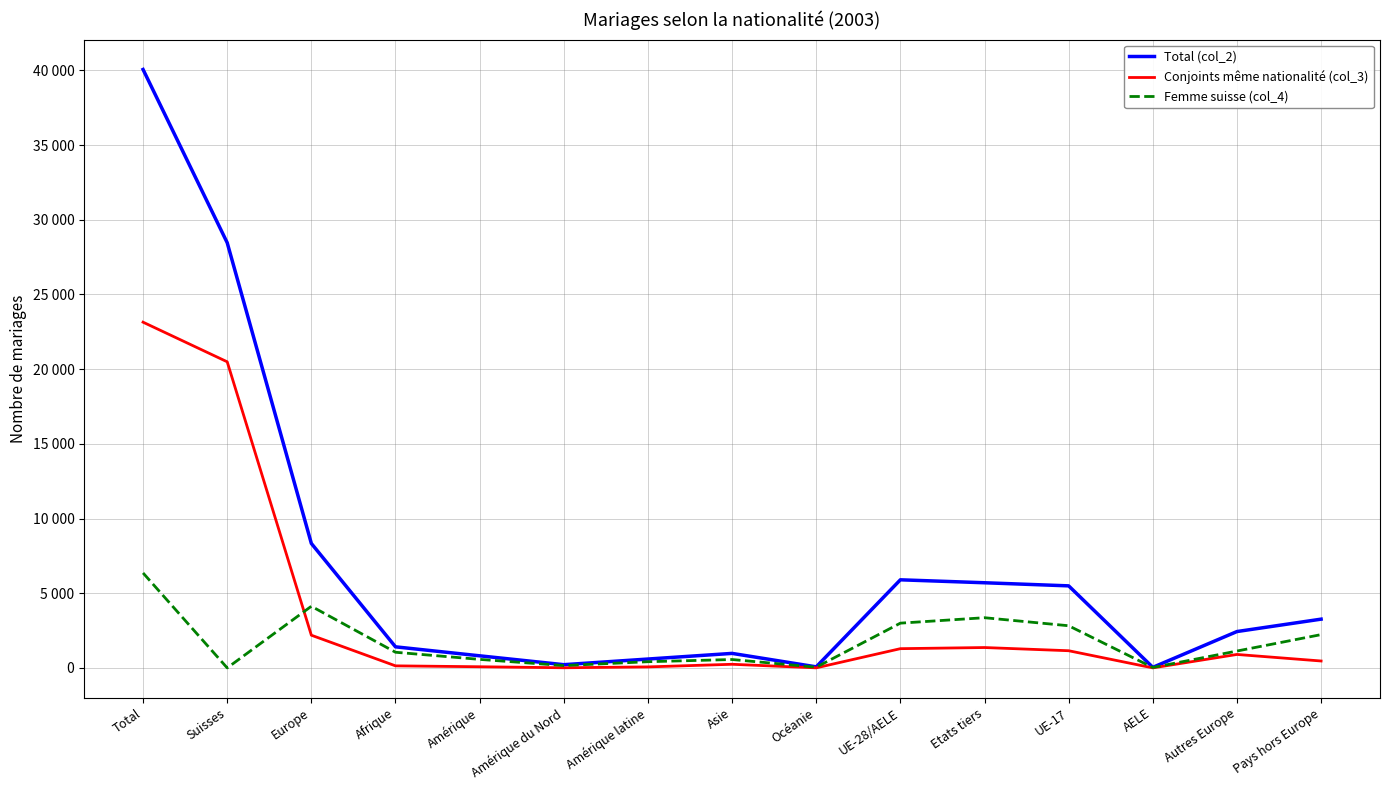

What are all the series names shown in the legend?

Total (col_2), Conjoints même nationalité (col_3), Femme suisse (col_4)